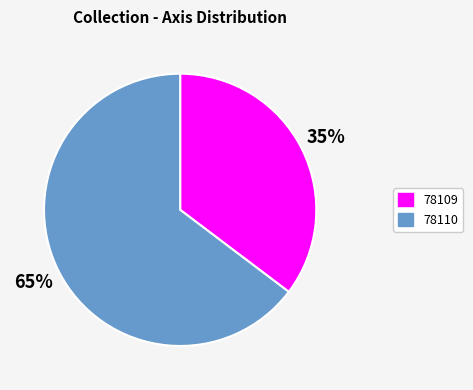

Which has a higher value, 78109 or 78110?

78110